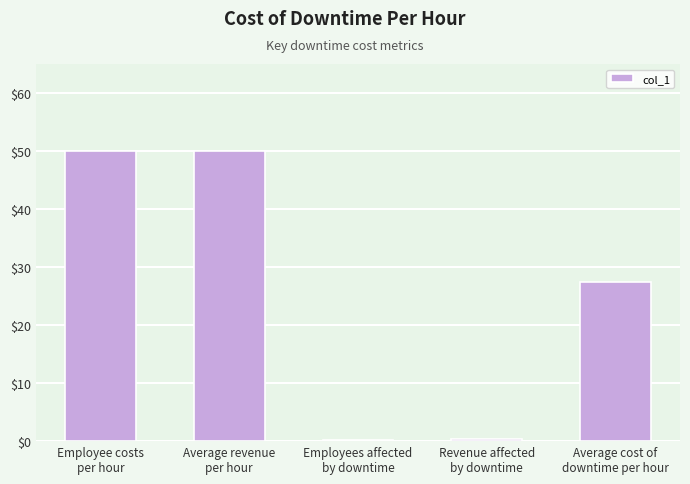

What is the greatest value displayed?

50.0